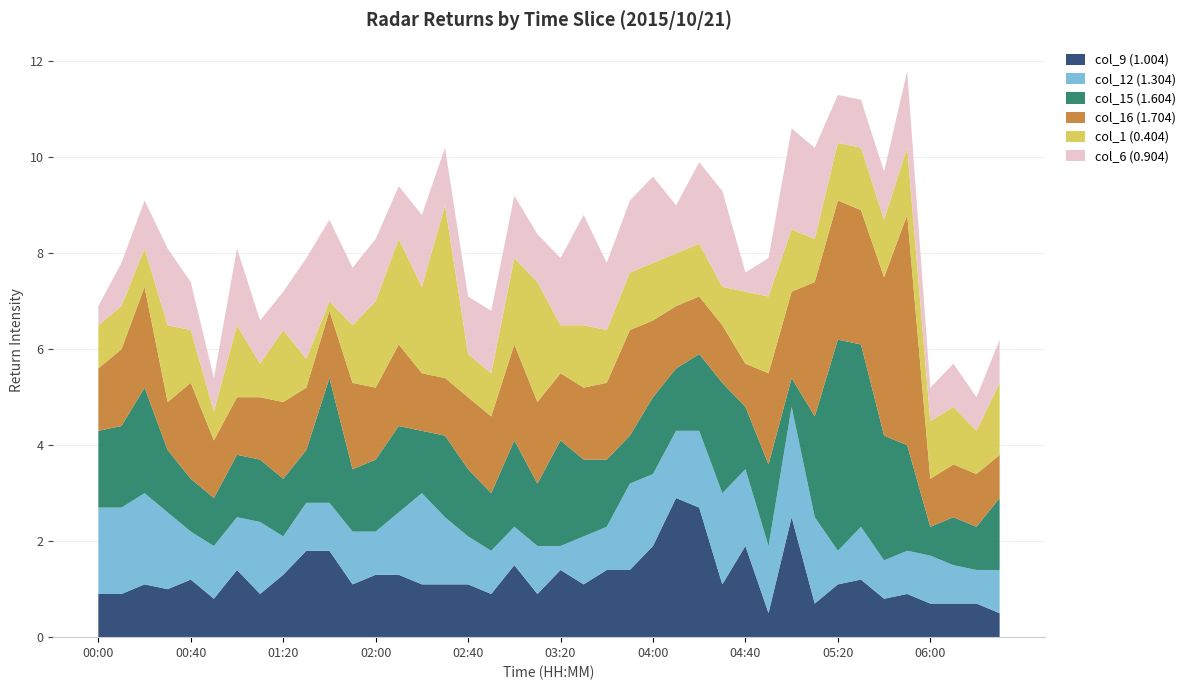

Reading left to right, what are all the values shown in this chart?

col_9 (1.004): 0.9	0.9	1.1	1.0	1.2	0.8	1.4	0.9	1.3	1.8	1.8	1.1	1.3	1.3	1.1	1.1	1.1	0.9	1.5	0.9	1.4	1.1	1.4	1.4	1.9	2.9	2.7	1.1	1.9	0.5	2.5	0.7	1.1	1.2	0.8	0.9	0.7	0.7	0.7	0.5
col_12 (1.304): 1.8	1.8	1.9	1.6	1.0	1.1	1.1	1.5	0.8	1.0	1.0	1.1	0.9	1.3	1.9	1.4	1.0	0.9	0.8	1.0	0.5	1.0	0.9	1.8	1.5	1.4	1.6	1.9	1.6	1.4	2.3	1.8	0.7	1.1	0.8	0.9	1.0	0.8	0.7	0.9
col_15 (1.604): 1.6	1.7	2.2	1.3	1.1	1.0	1.3	1.3	1.2	1.1	2.6	1.3	1.5	1.8	1.3	1.7	1.4	1.2	1.8	1.3	2.2	1.6	1.4	1.0	1.6	1.3	1.6	2.3	1.3	1.7	0.6	2.1	4.4	3.8	2.6	2.2	0.6	1.0	0.9	1.5
col_16 (1.704): 1.3	1.6	2.1	1.0	2.0	1.2	1.2	1.3	1.6	1.3	1.4	1.8	1.5	1.7	1.2	1.2	1.5	1.6	2.0	1.7	1.4	1.5	1.6	2.2	1.6	1.3	1.2	1.2	0.9	1.9	1.8	2.8	2.9	2.8	3.3	4.8	1.0	1.1	1.1	0.9
col_1 (0.404): 0.9	0.9	0.8	1.6	1.1	0.6	1.5	0.7	1.5	0.6	0.2	1.2	1.8	2.2	1.8	3.6	0.9	0.9	1.8	2.5	1.0	1.3	1.1	1.2	1.2	1.1	1.1	0.8	1.5	1.6	1.3	0.9	1.2	1.3	1.2	1.4	1.2	1.2	0.9	1.5
col_6 (0.904): 0.4	0.9	1.0	1.6	1.0	0.7	1.6	0.9	0.8	2.1	1.7	1.2	1.3	1.1	1.5	1.2	1.2	1.3	1.3	1.0	1.4	2.3	1.4	1.5	1.8	1.0	1.7	2.0	0.4	0.8	2.1	1.9	1.0	1.0	1.0	1.6	0.7	0.9	0.7	0.9